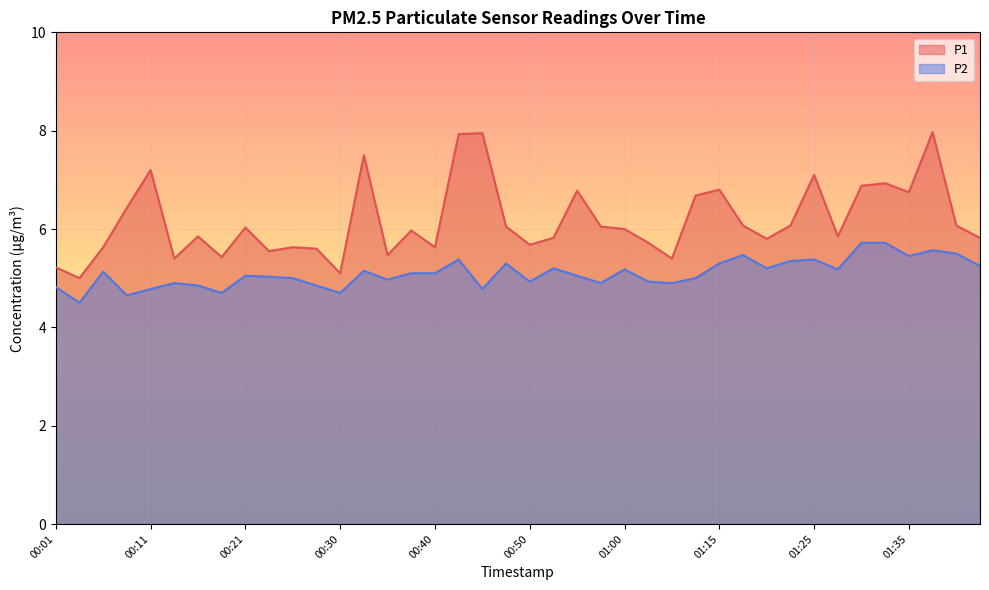

What is the sum of the P1 values at 00:52 and 00:43?

13.8